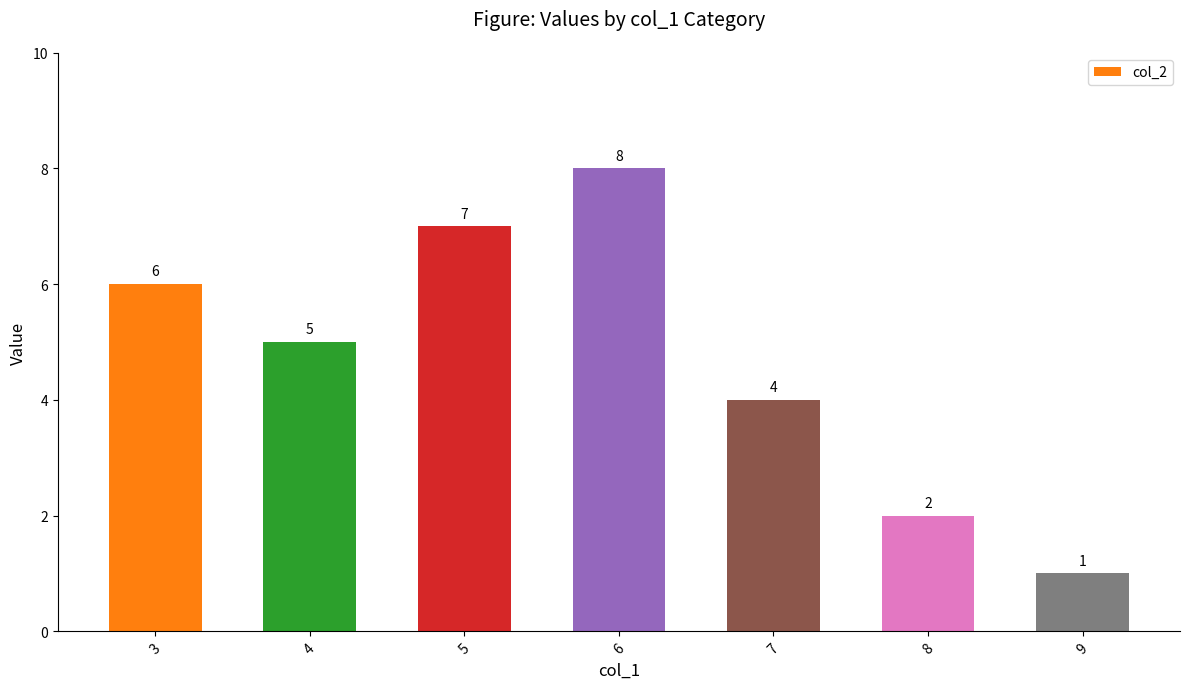

What is the approximate value at 5?

7